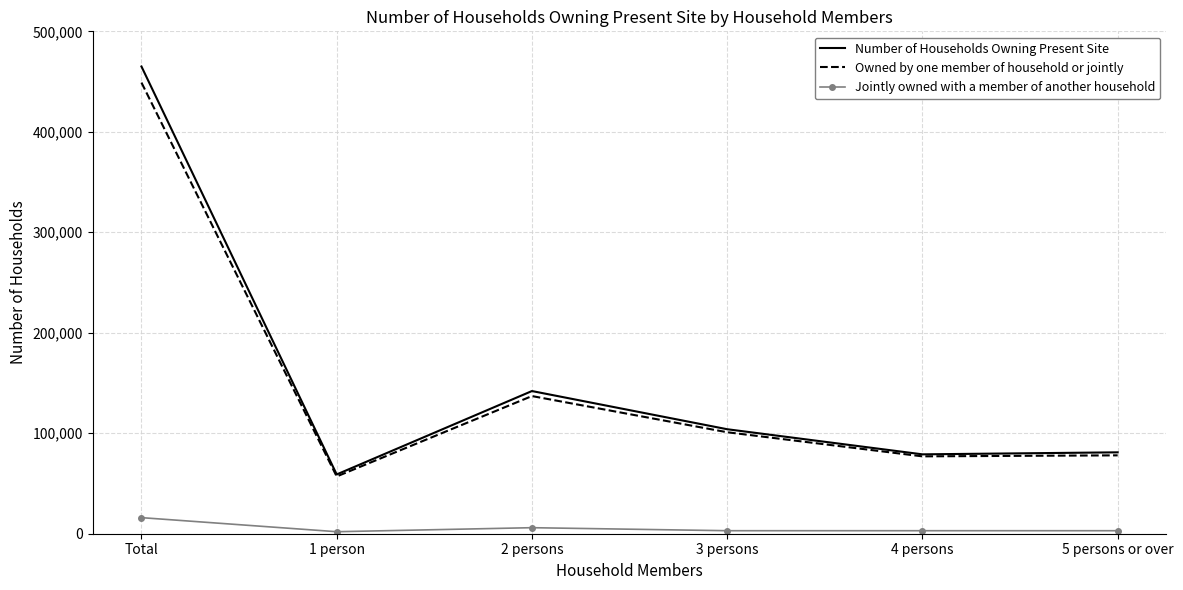

True or false: Number of Households Owning Present Site has a value of 299668 at Total.

False